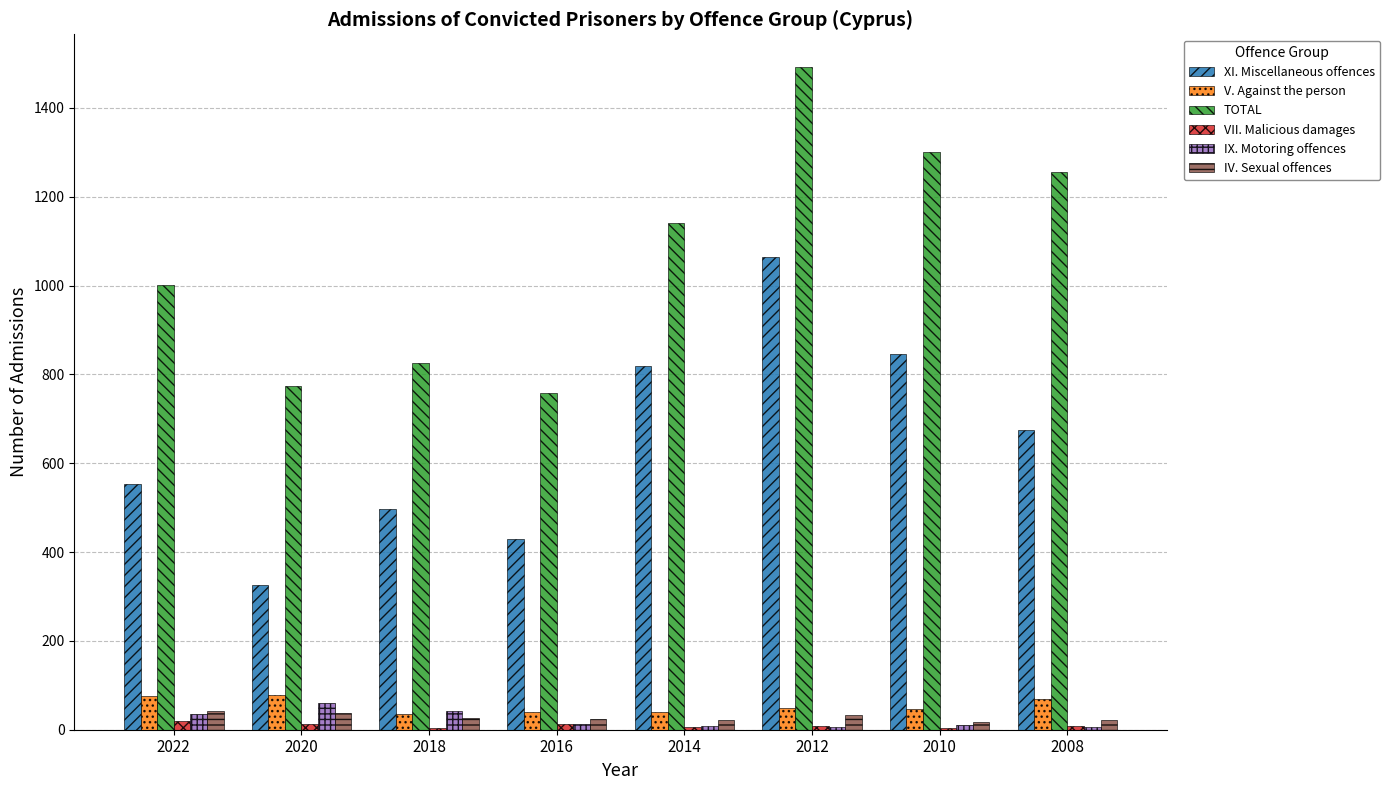

Which series changed the most between 2020 and 2010?

TOTAL